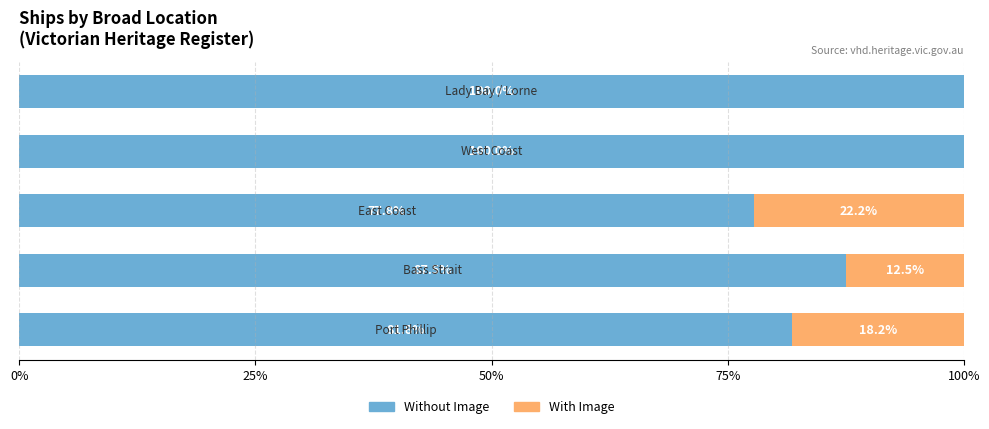

What is the highest value of the Without Image series?

100.0